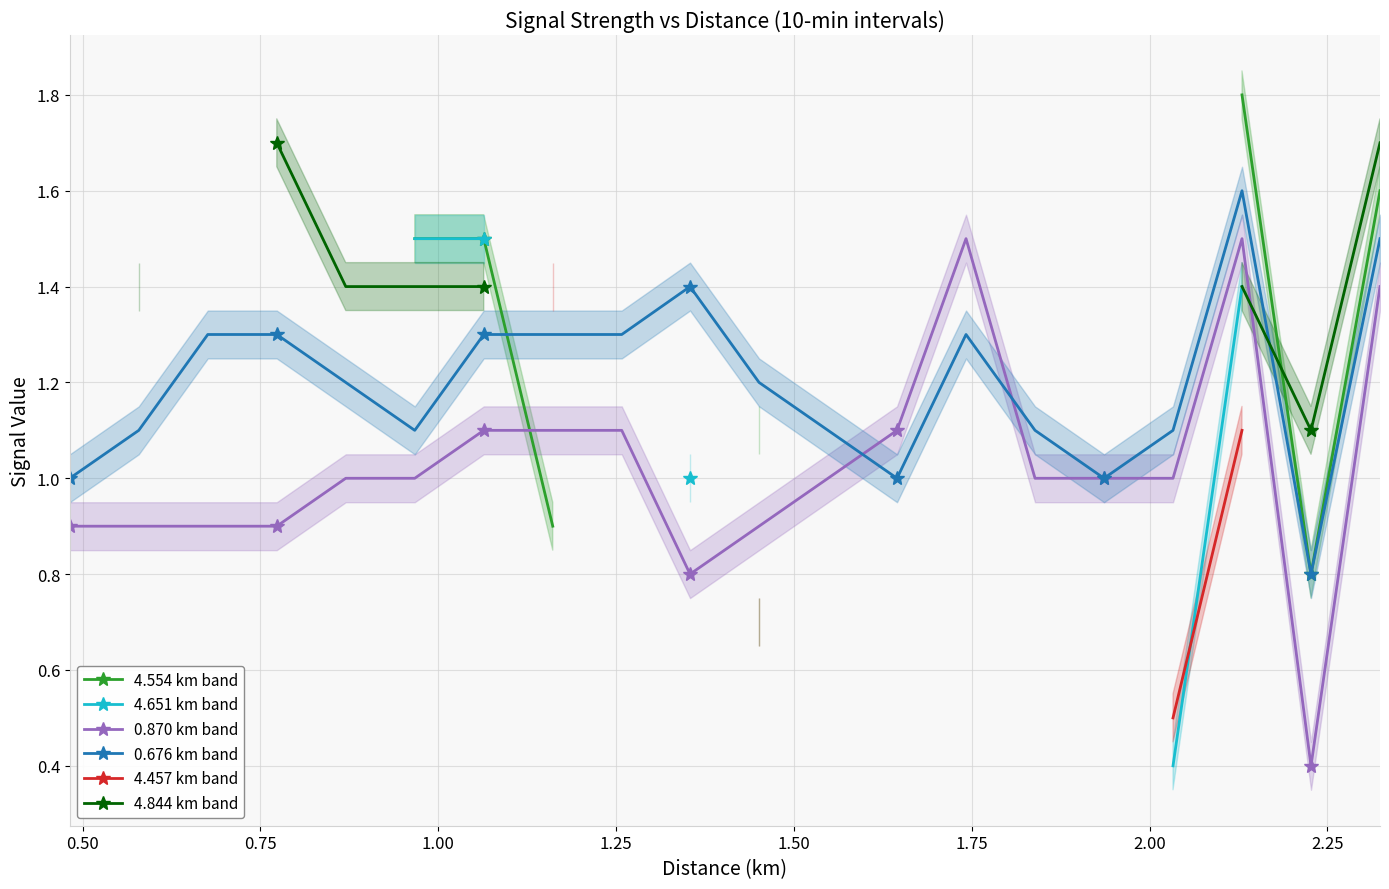

True or false: 4.554 km band and 4.844 km band intersect in this chart.

True